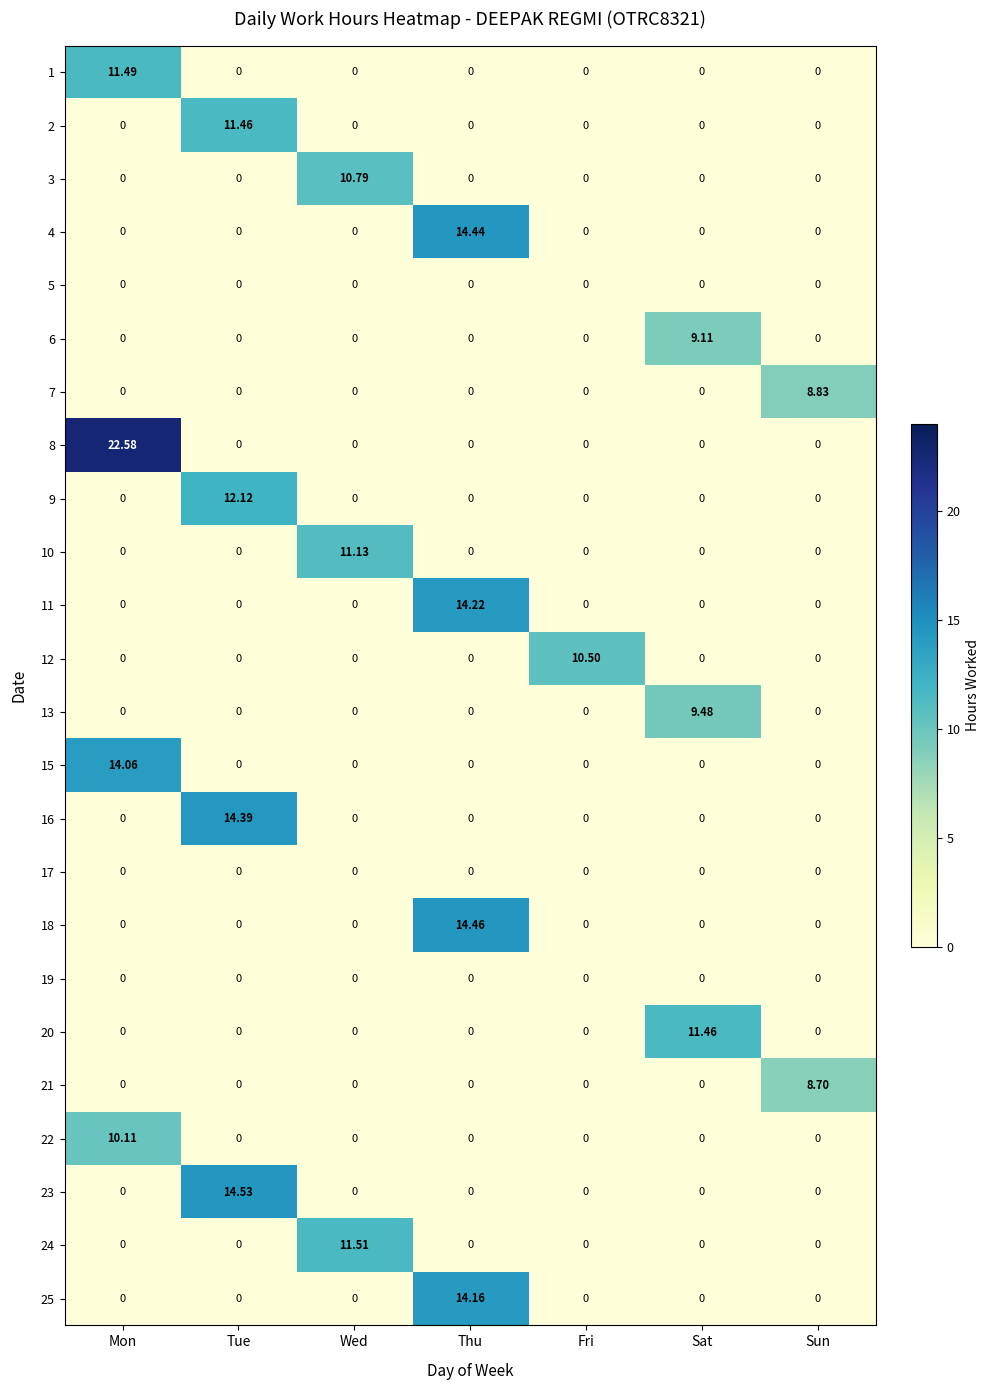

Which category has the highest value in the 1 series?

Mon